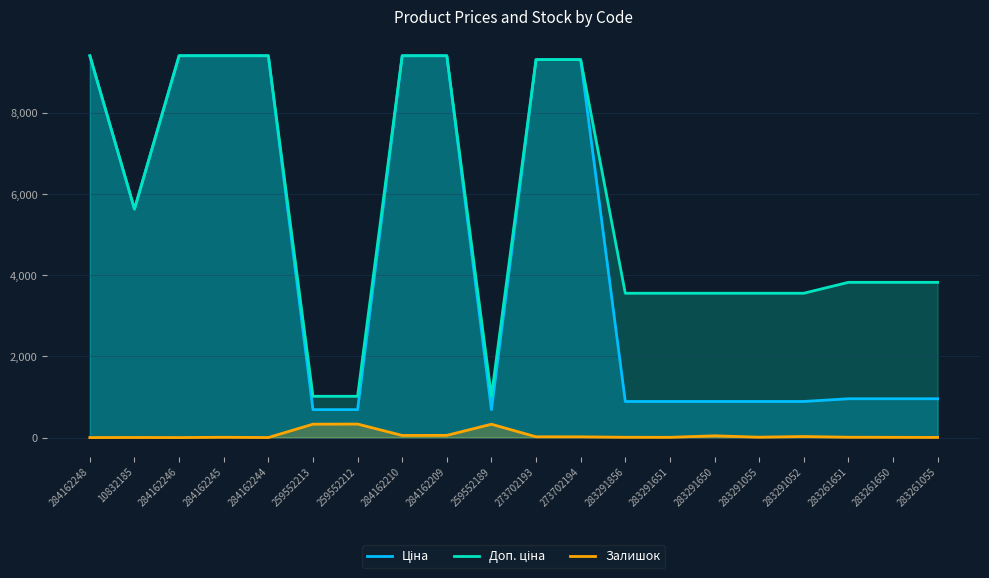

Reading right to left, transcribe all the data shown in this chart.

Ціна: 283261055=957.1	283261650=957.1	283261651=957.1	283291052=889.9	283291055=889.9	283291650=889.9	283291651=889.9	283291856=889.9	273702194=9321.4	273702193=9321.4	259552189=689.1	284162209=9416.9	284162210=9416.9	259552212=689.1	259552213=689.1	284162244=9416.9	284162245=9416.9	284162246=9416.9	10832185=5636.0	284162248=9416.9
Доп. ціна: 283261055=3828.4	283261650=3828.4	283261651=3828.4	283291052=3559.7	283291055=3559.7	283291650=3559.7	283291651=3559.7	283291856=3559.7	273702194=9321.4	273702193=9321.4	259552189=1017.8	284162209=9416.9	284162210=9416.9	259552212=1017.8	259552213=1017.8	284162244=9416.9	284162245=9416.9	284162246=9416.9	10832185=5636.0	284162248=9416.9
Залишок: 283261055=4.0	283261650=6.0	283261651=8.0	283291052=26.0	283291055=9.0	283291650=43.0	283291651=6.0	283291856=7.0	273702194=18.0	273702193=19.0	259552189=329.0	284162209=54.0	284162210=52.0	259552212=333.0	259552213=330.0	284162244=1.0	284162245=7.0	284162246=0.0	10832185=2.0	284162248=0.0